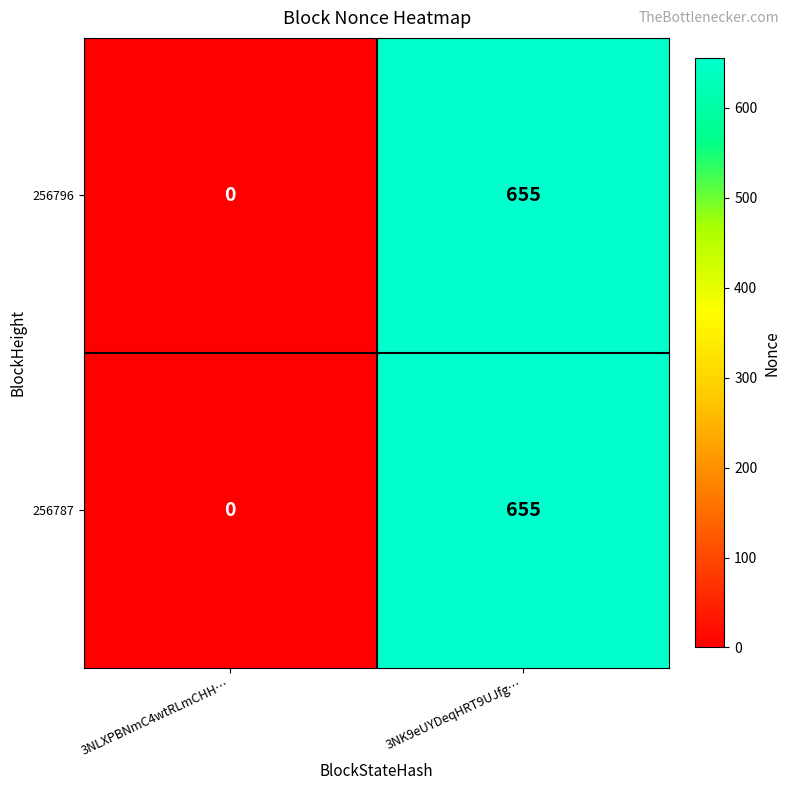

At which category is the sum across all series the highest?

3NK9eUYDeqHRT9UJfg…